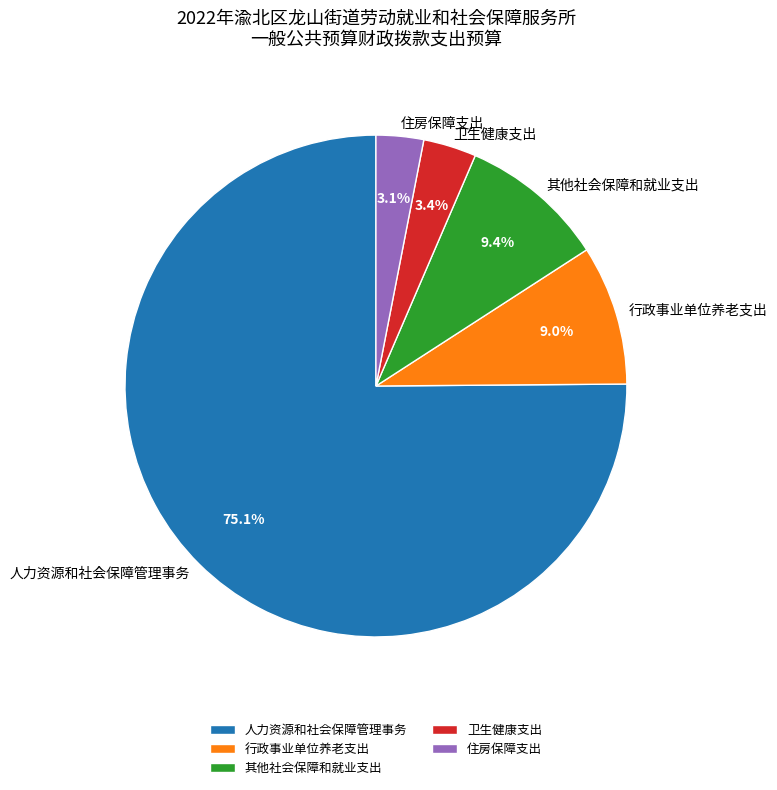

True or false: 其他社会保障和就业支出 accounts for 20% of the total.

False